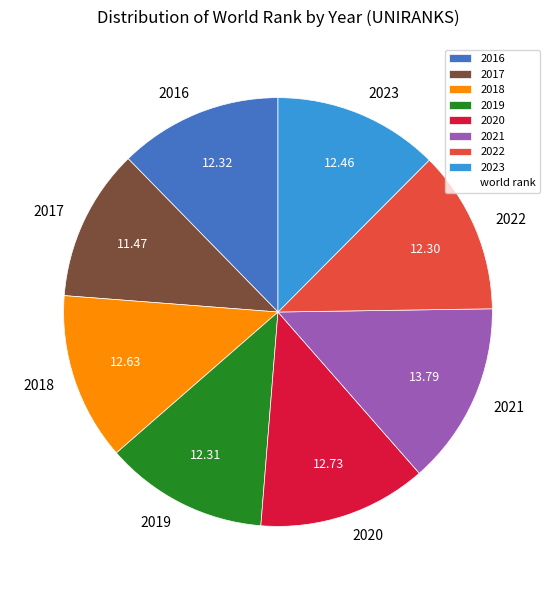

Is the sum of 2018 and 2022 greater than half?

No